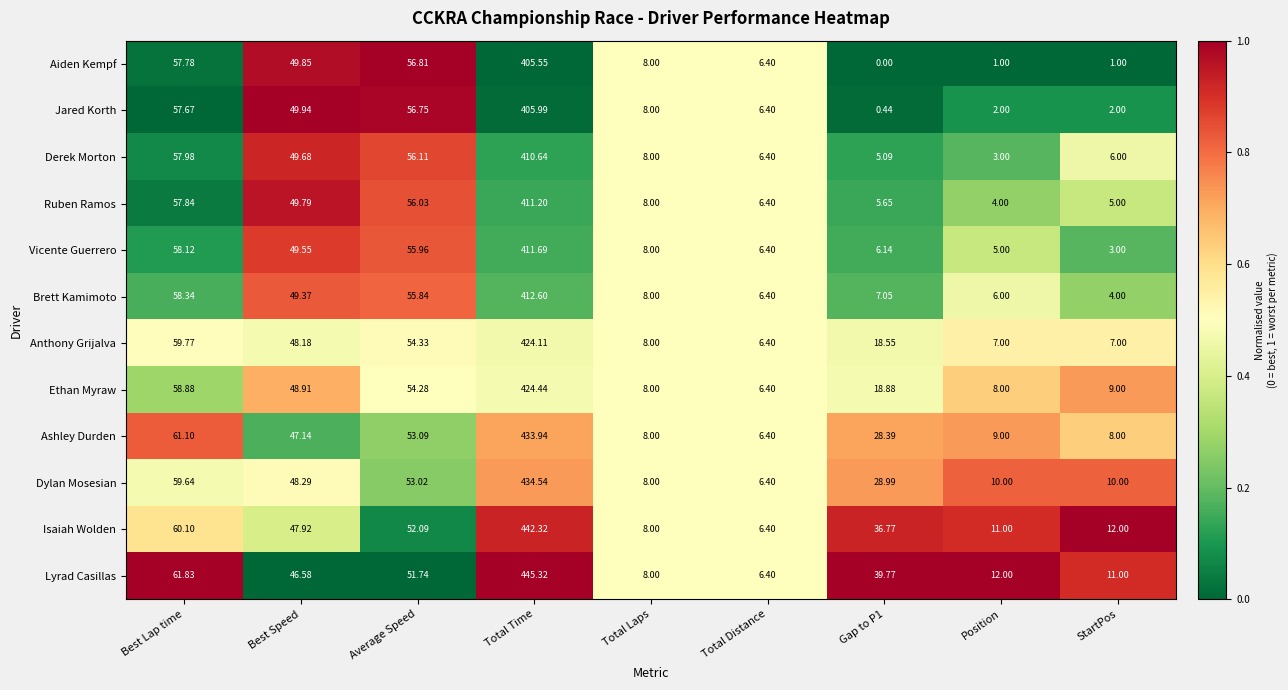

List the series in order of their peak value, highest first.

Lyrad Casillas, Isaiah Wolden, Dylan Mosesian, Ashley Durden, Ethan Myraw, Anthony Grijalva, Brett Kamimoto, Vicente Guerrero, Ruben Ramos, Derek Morton, Jared Korth, Aiden Kempf